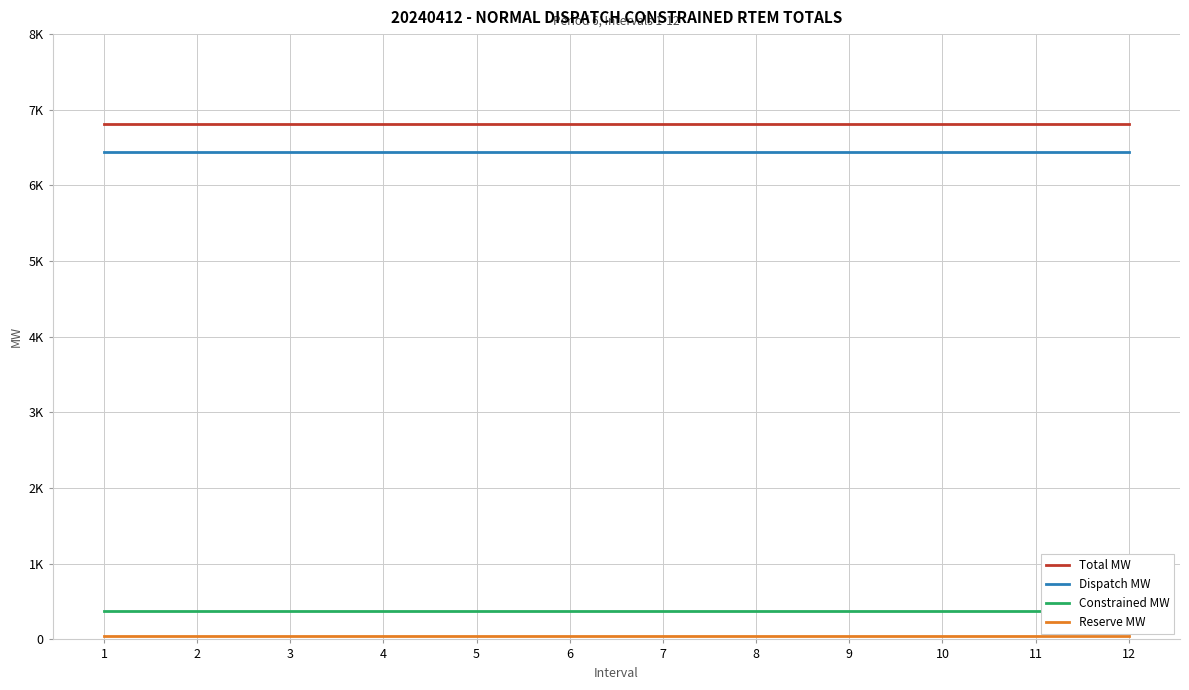

Which series has the widest spread of values?

Total MW